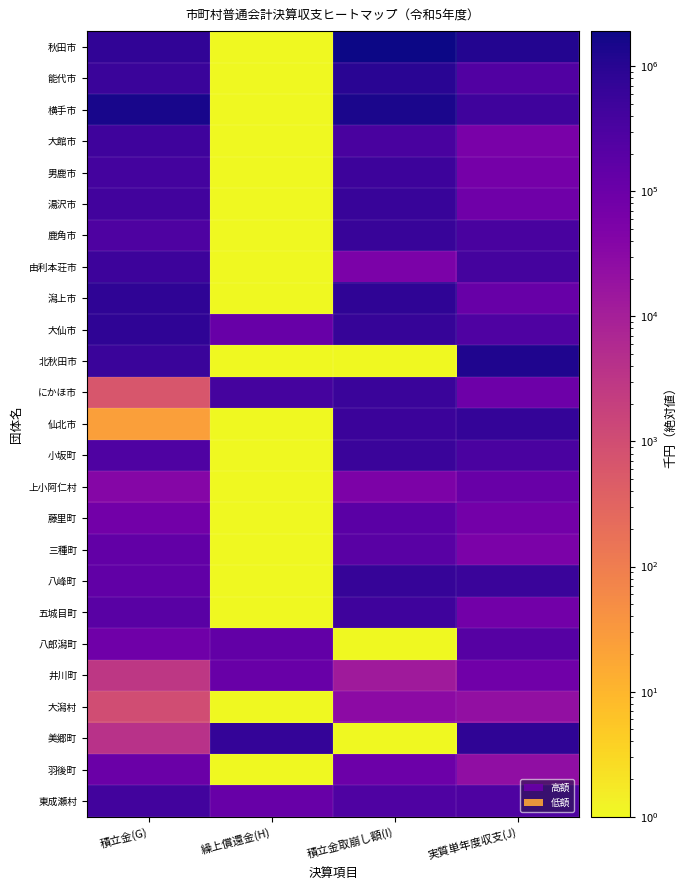

Count the number of categories in the chart.

4